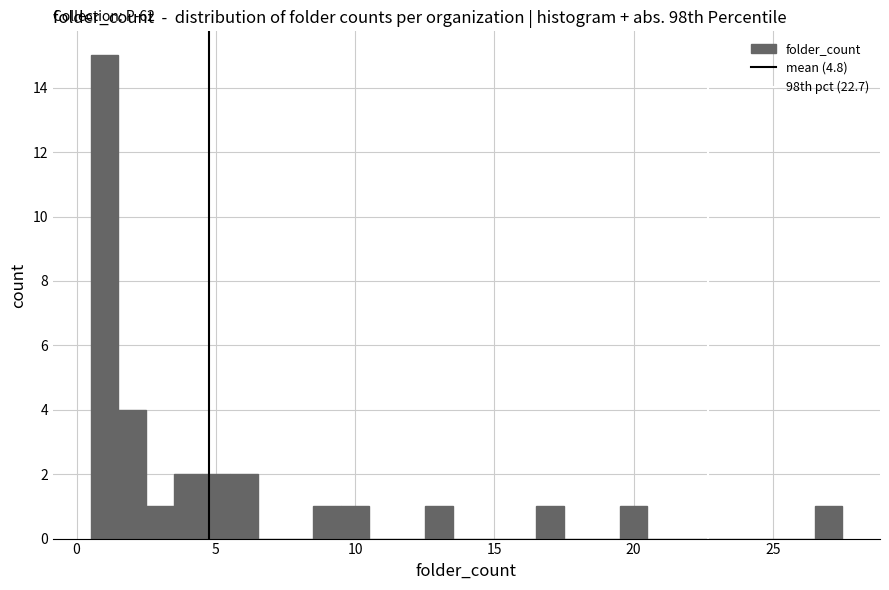

Read against the x-axis, roughly where is the centre of the tallest bar?

1.0